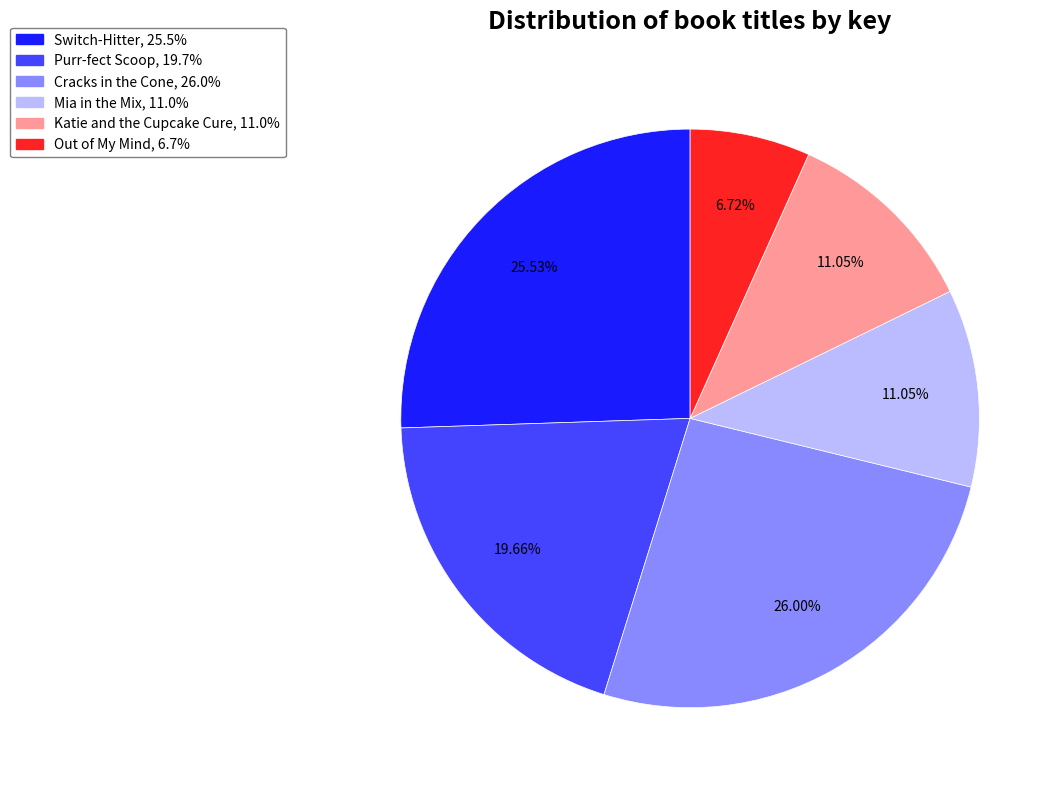

Is the sum of Out of My Mind and Purr-fect Scoop greater than half?

No